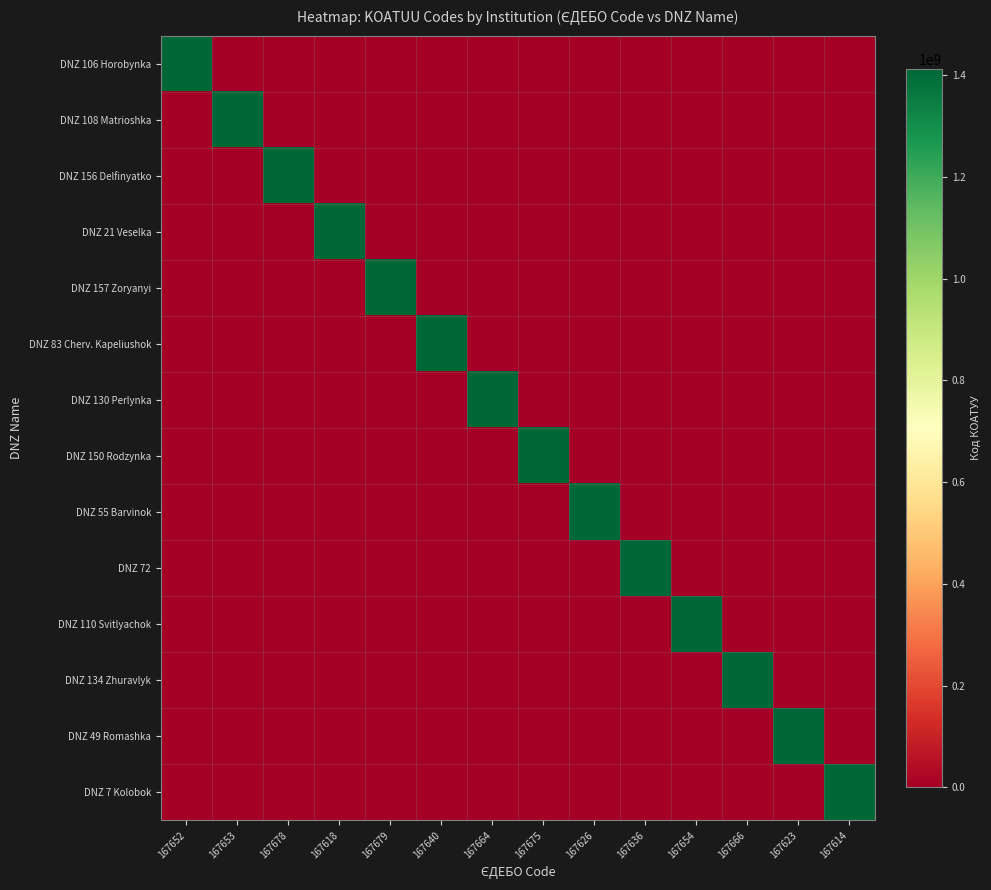

What is the difference between the highest and lowest values at 167626?

1412336300